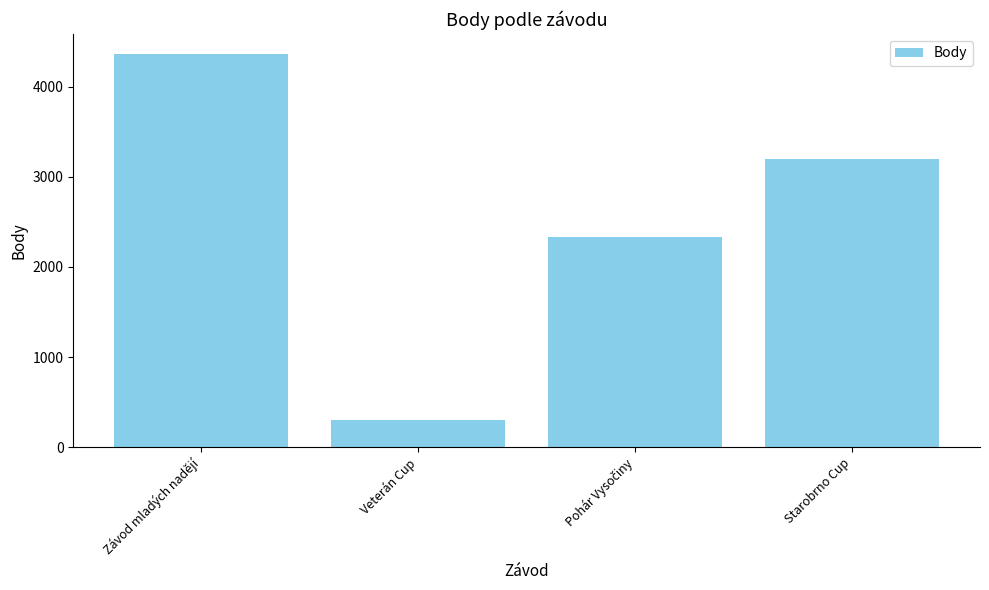

What is the label of the 4th bar from the left?

Starobrno Cup